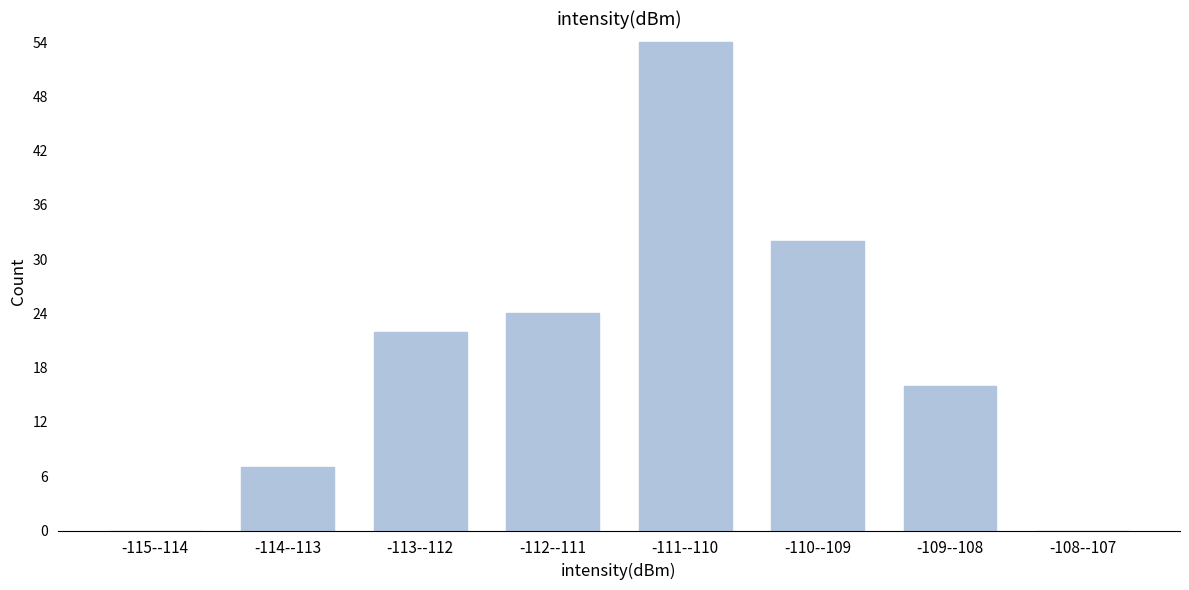

Reading left to right, extract all data points from this chart.

-115--114=0	-114--113=7	-113--112=22	-112--111=24	-111--110=54	-110--109=32	-109--108=16	-108--107=0